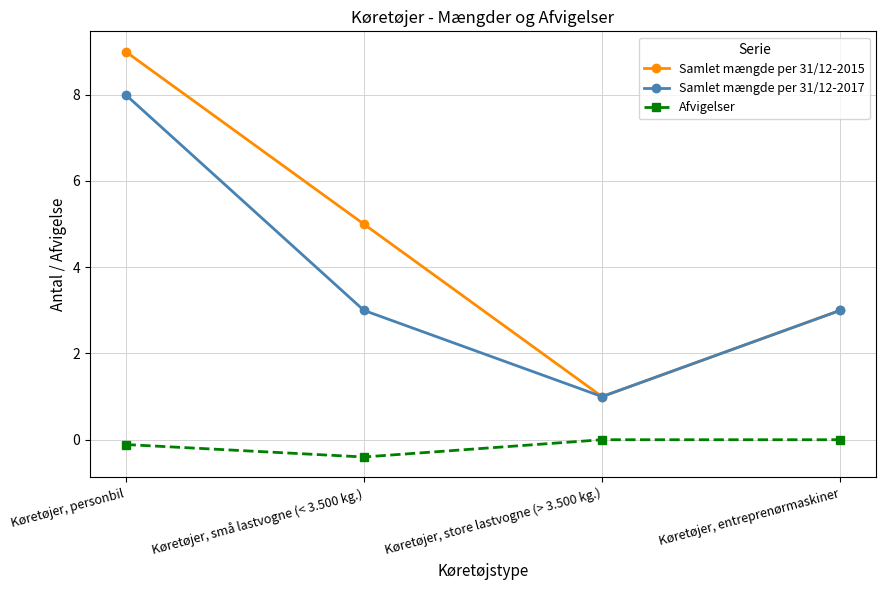

What is the maximum value shown in the chart?

9.0